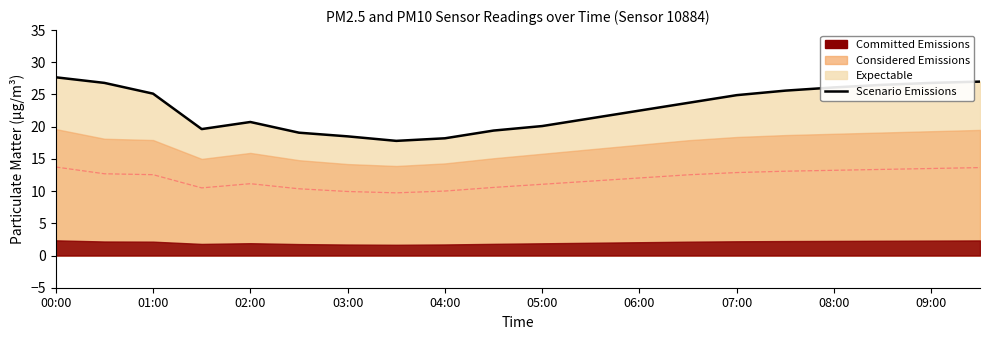

Which label corresponds to the largest value in the chart?

00:00